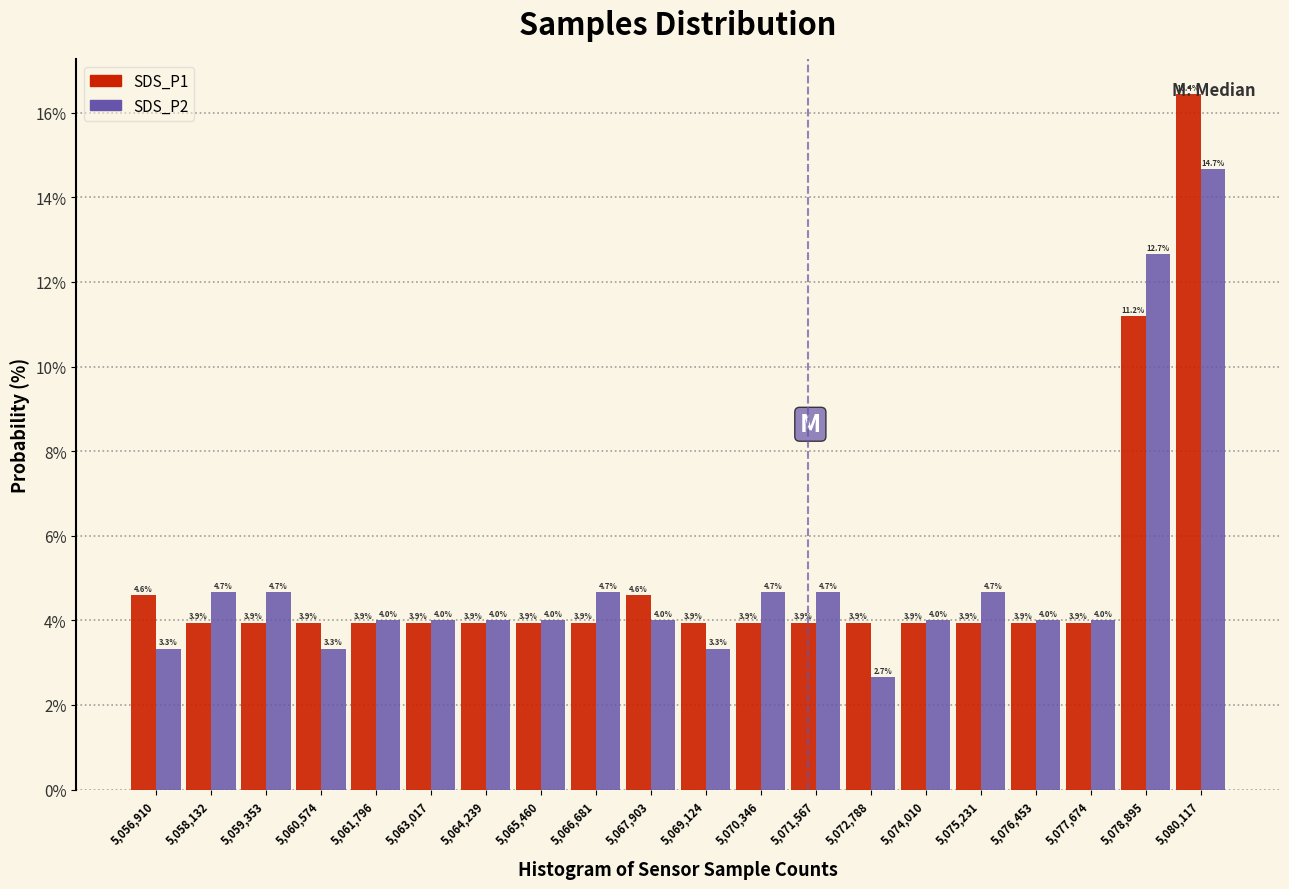

What is the height of the SDS_P1 bar covering 5062400 to 5063600 on the x-axis? The bar edges are not printed on the chart, so give them approximately, as read against the axis.

3.9